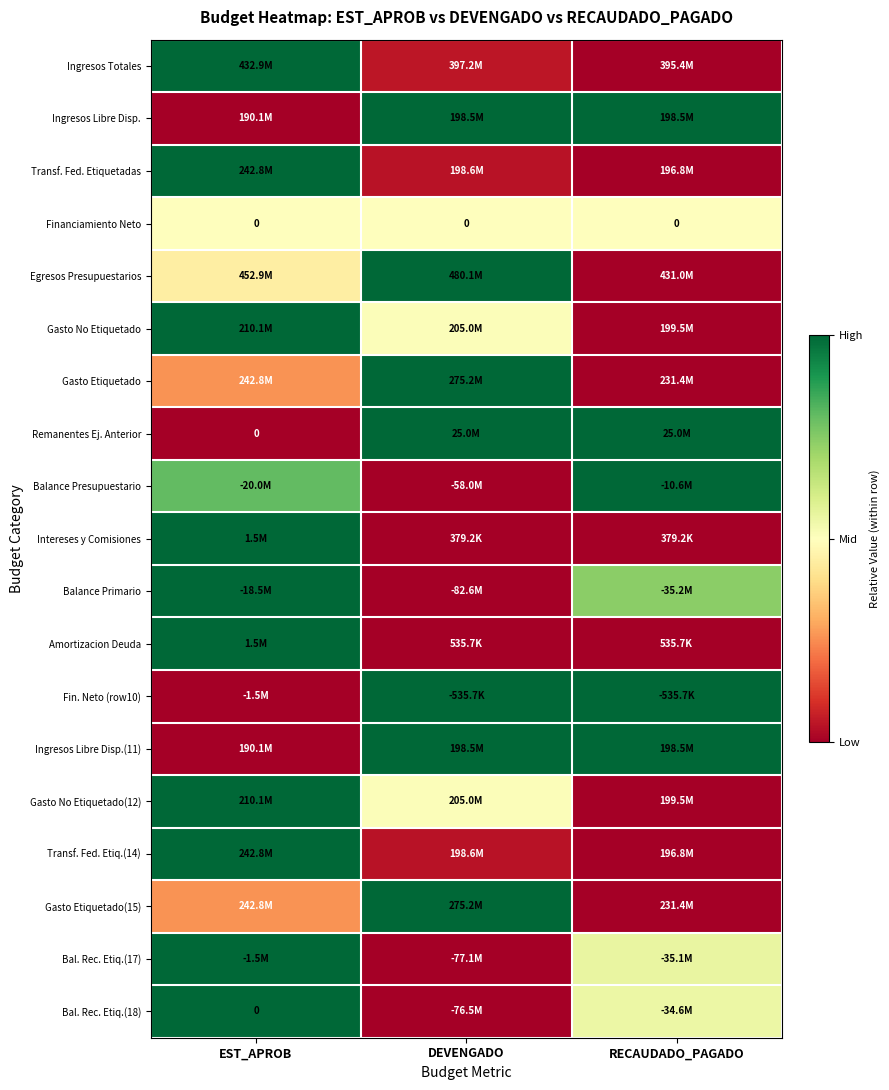

What is the difference between the maximum and minimum values in the Balance Primario series?

1.0